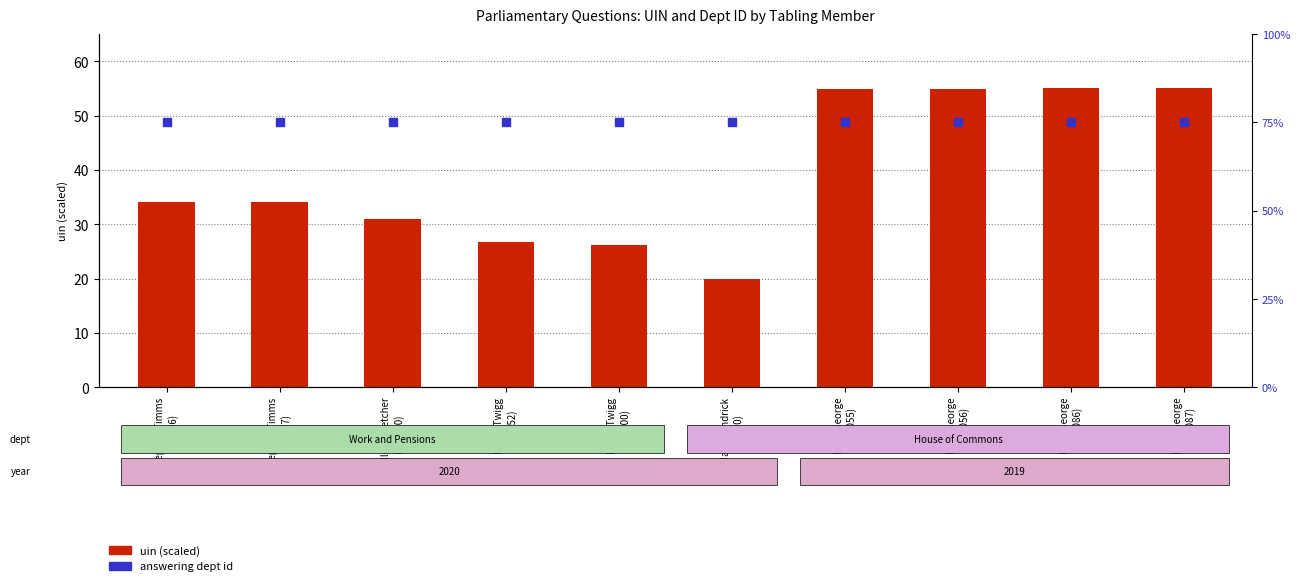

What is the total value across all series at Stephen Timms
(125936)?

109.2